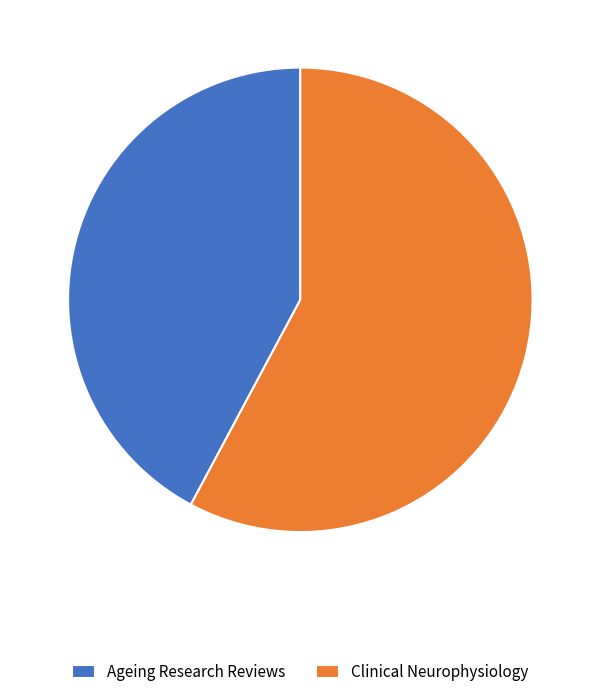

Count the number of slices in the pie.

2